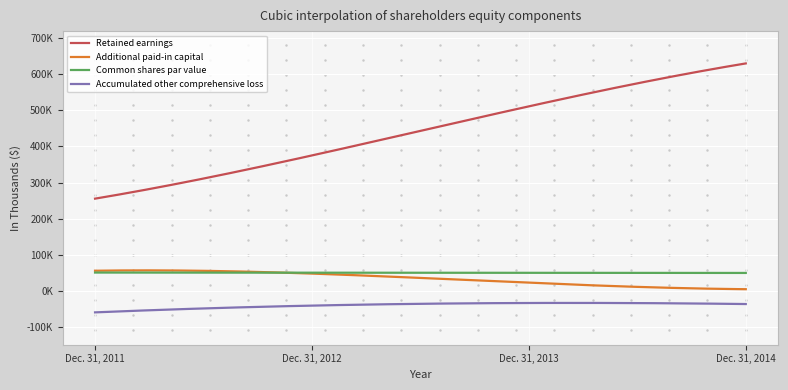

What are all the series names shown in the legend?

Retained earnings, Additional paid-in capital, Common shares par value, Accumulated other comprehensive loss